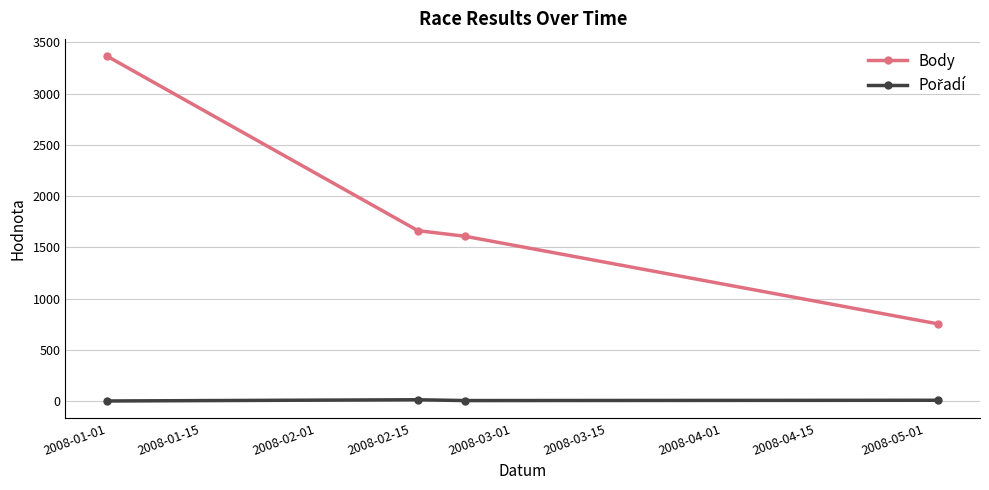

What is the sum of all Body values?

7389